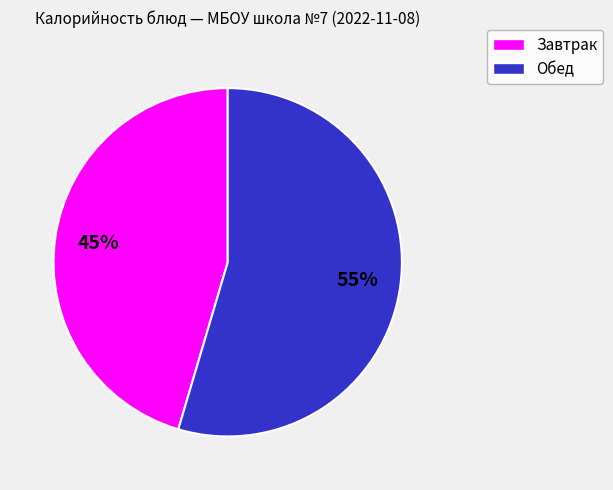

Does any single category account for the majority?

Yes